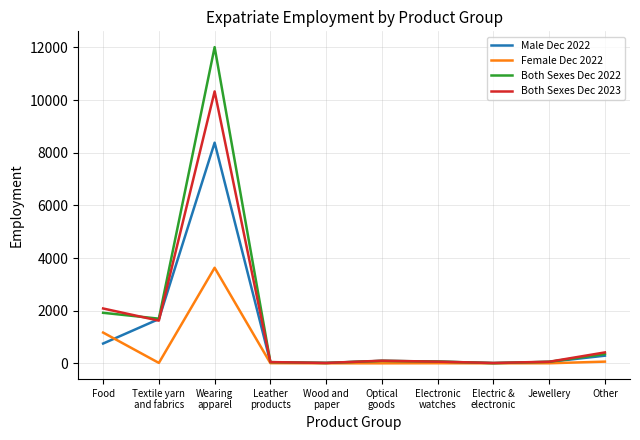

What is the difference between the maximum and minimum values in the Both Sexes Dec 2022 series?

12003